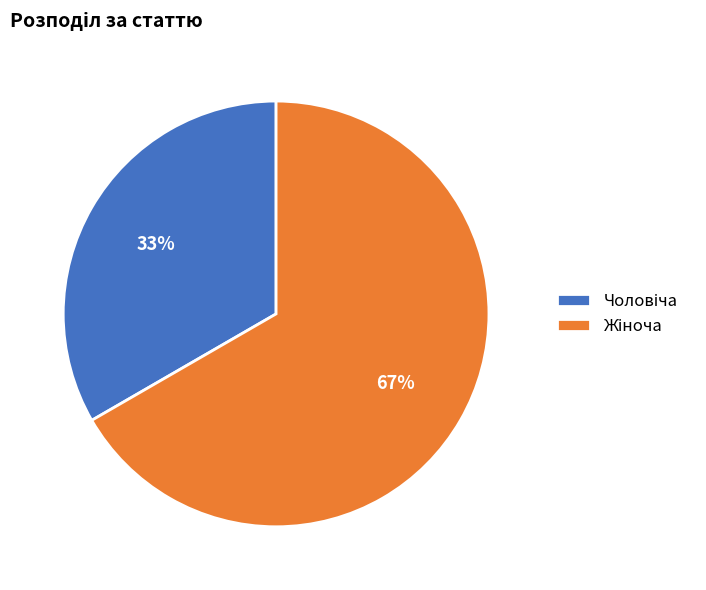

Is there any slice that represents more than half of the pie?

Yes